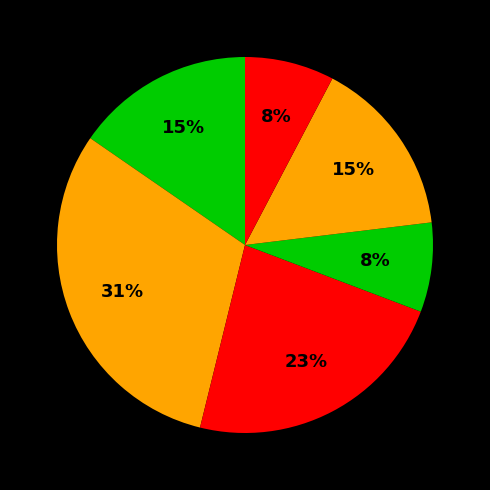

To the nearest percent, what is the average slice percentage?

17%